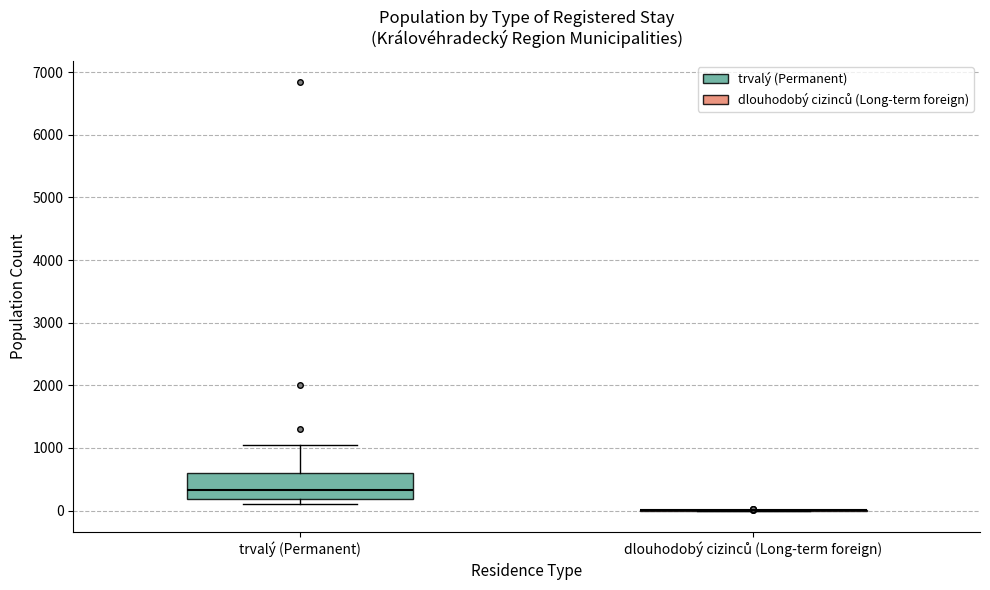

Which box is the tallest, from its lower edge to its upper edge?

trvalý (Permanent)